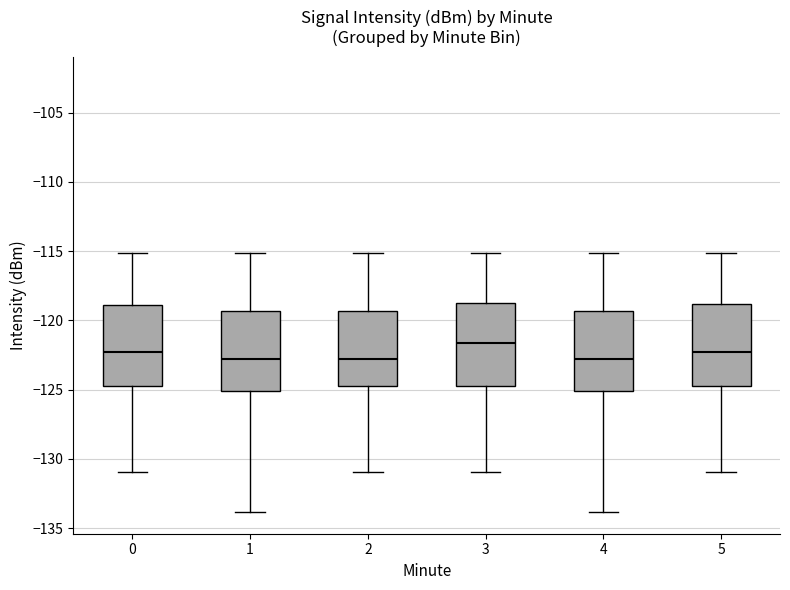

Reading left to right, transcribe this box plot: for each box, give where its median line is, the range the box spans, and where its two whiskers end, as read against the y-axis. The values are not printed on the chart, so give them approximately, as read against the axis.

0: median -122.5, box -125.0 to -119.0, whiskers -131.0 to -115.0
1: median -123.0, box -125.0 to -119.5, whiskers -134.0 to -115.0
2: median -123.0, box -125.0 to -119.5, whiskers -131.0 to -115.0
3: median -121.5, box -125.0 to -119.0, whiskers -131.0 to -115.0
4: median -123.0, box -125.0 to -119.5, whiskers -134.0 to -115.0
5: median -122.5, box -125.0 to -119.0, whiskers -131.0 to -115.0